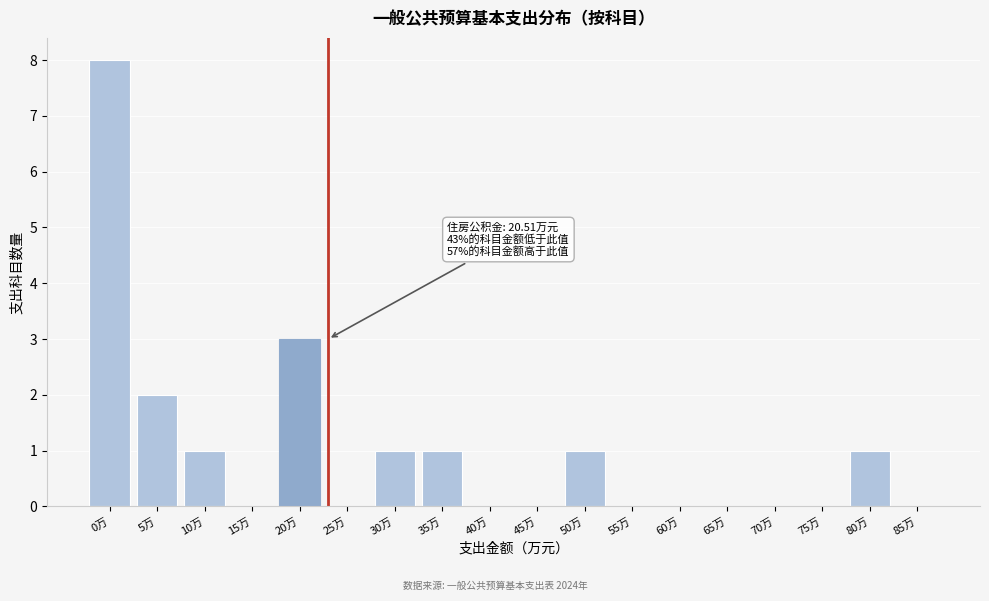

Reading left to right, what are all the values shown in this chart?

0万=8	5万=2	10万=1	15万=0	20万=3	25万=0	30万=1	35万=1	40万=0	45万=0	50万=1	55万=0	60万=0	65万=0	70万=0	75万=0	80万=1	85万=0